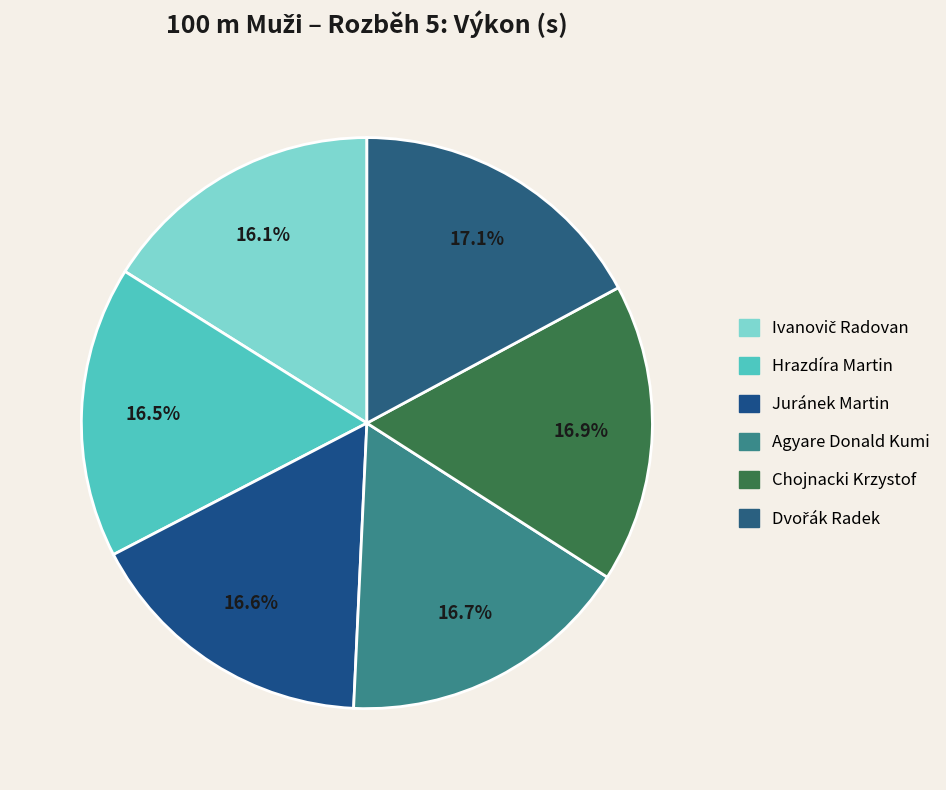

Does Agyare Donald Kumi account for over 50% of the chart?

No